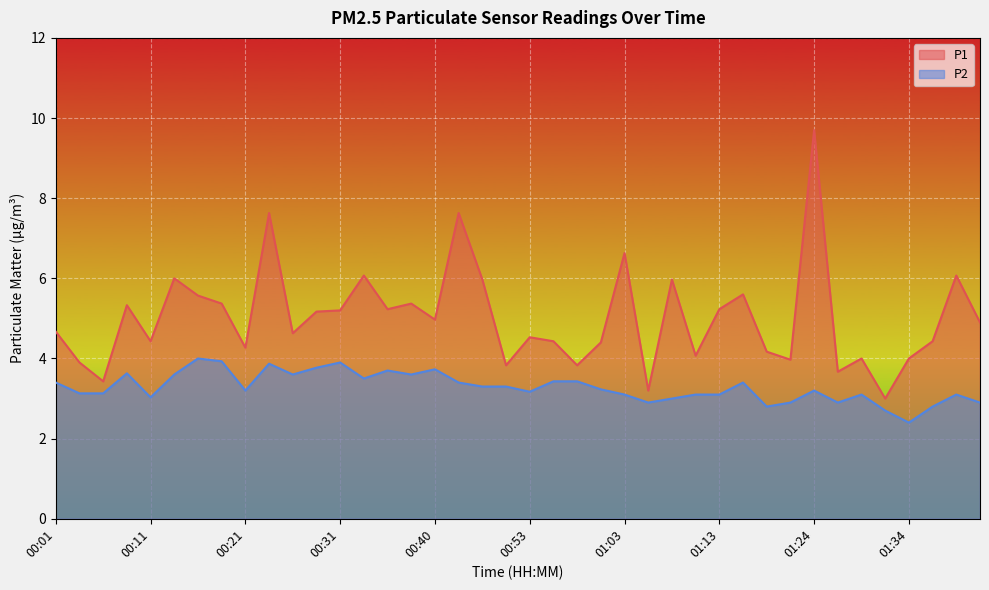

Is the value of P2 at 00:21 greater than the value of P1 at 01:24?

No